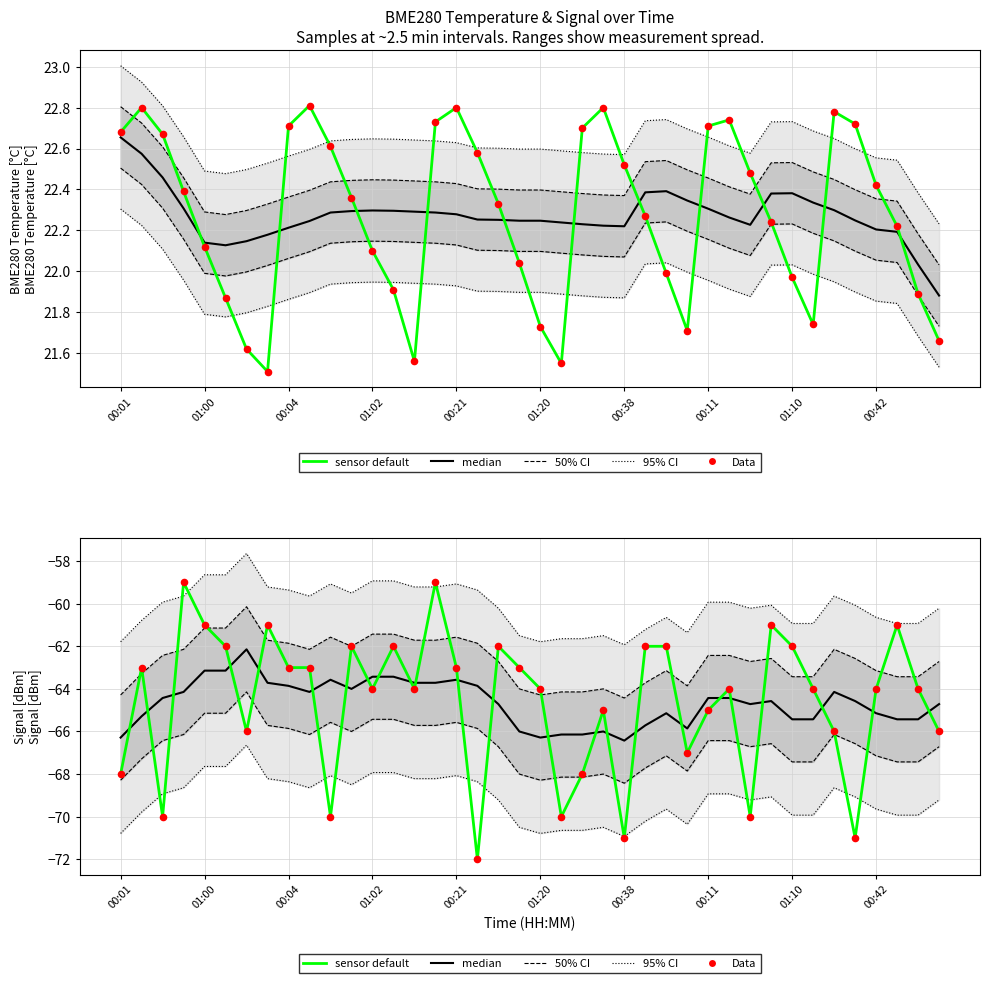

Which series has the widest spread of Y values?

sensor default